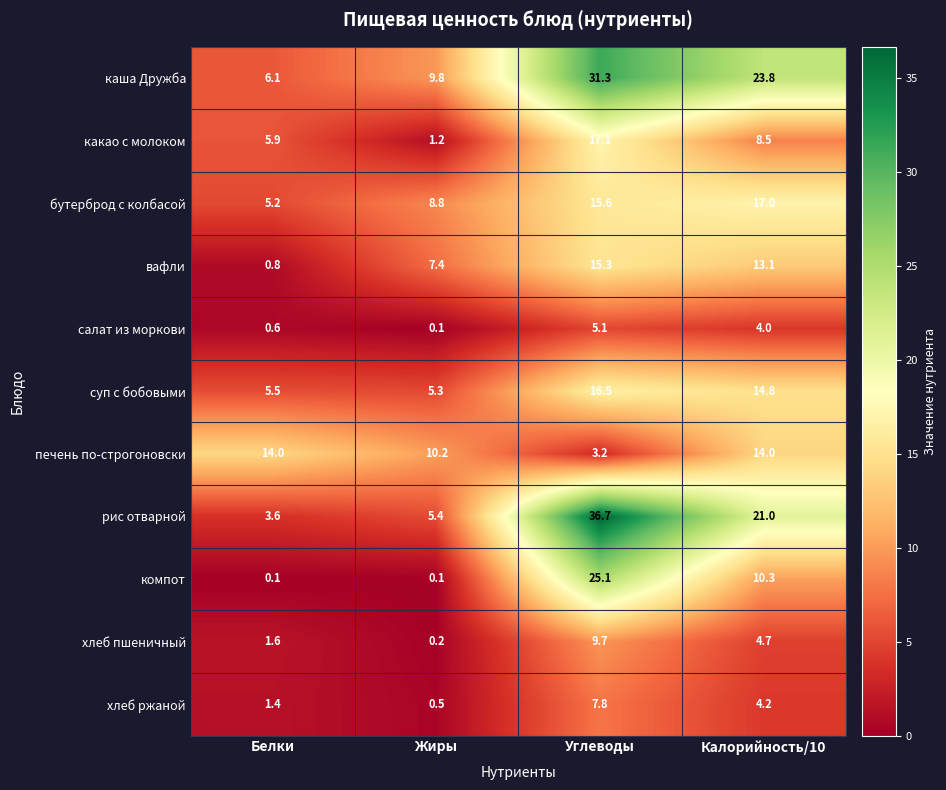

Which series has the largest total across all categories?

каша Дружба